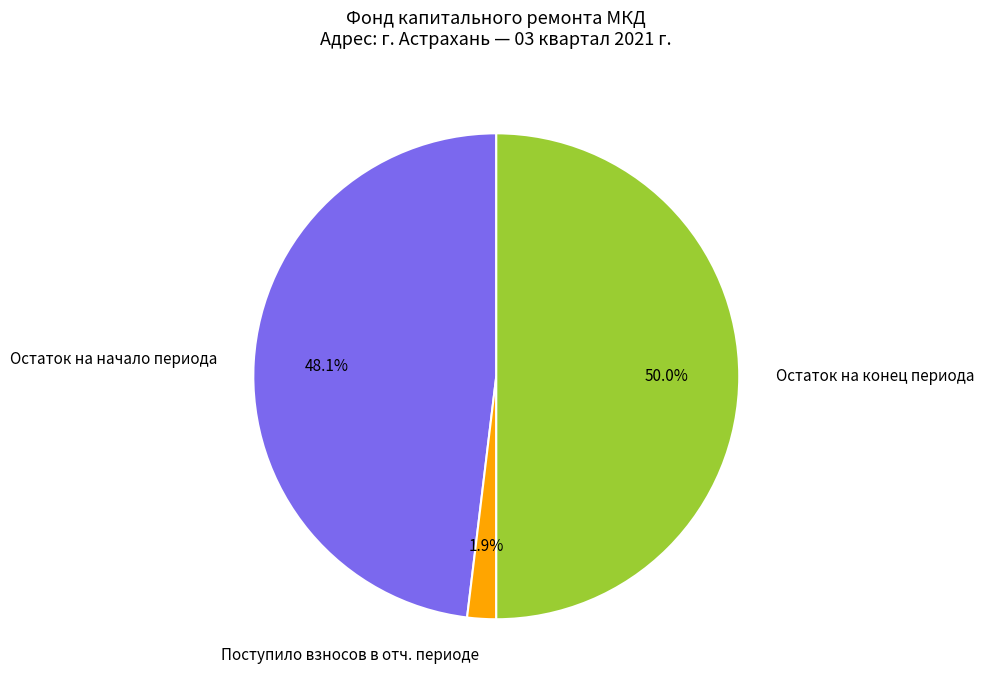

Rank the categories by value from highest to lowest.

Остаток на конец периода, Остаток на начало периода, Поступило взносов в отч. периоде